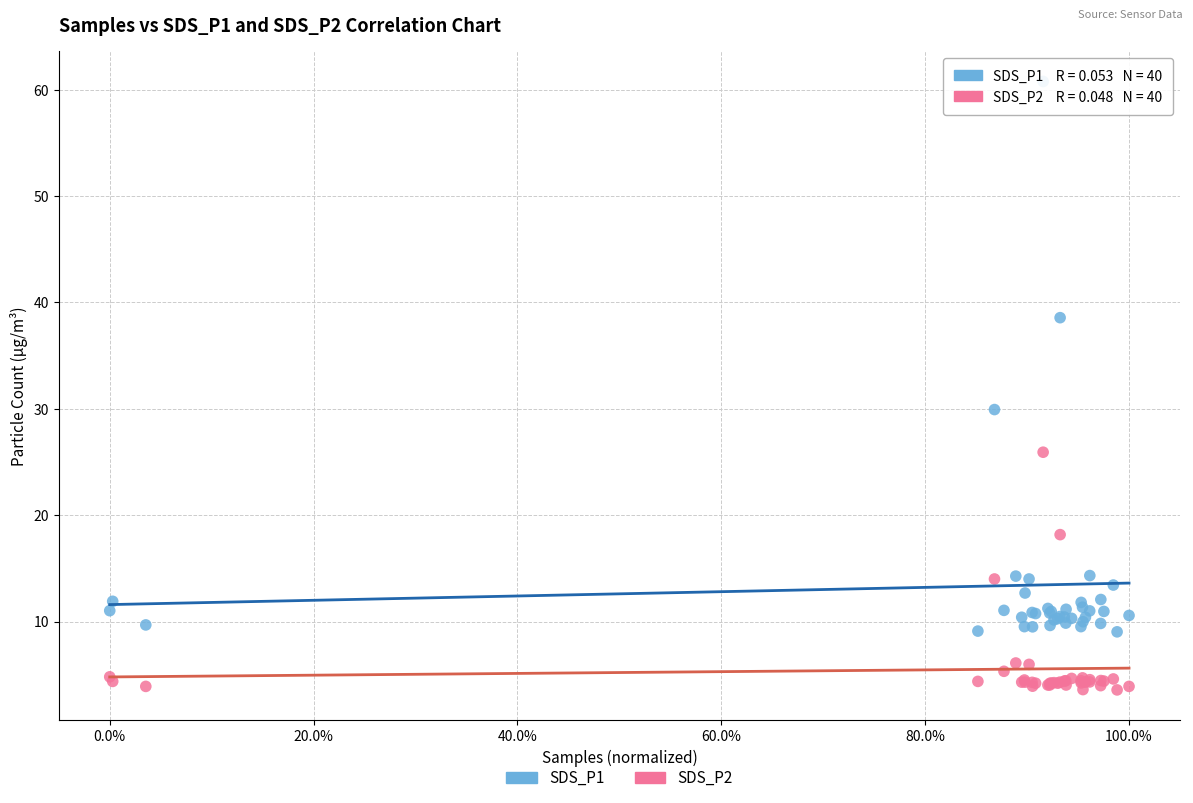

What are all the series names shown in the legend?

SDS_P1, SDS_P2